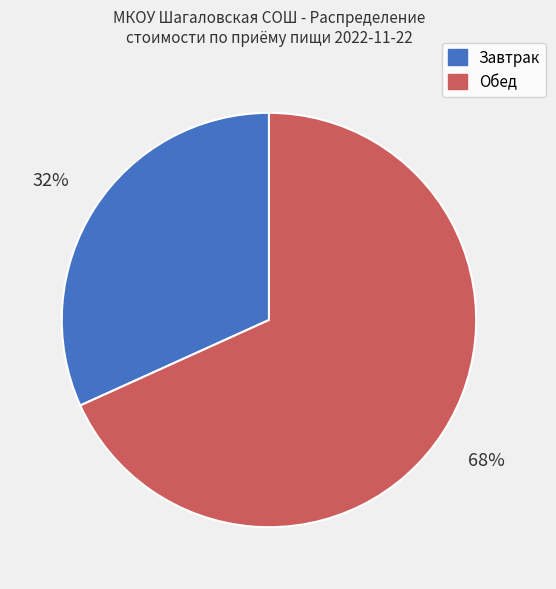

To the nearest percent, what is the difference between the largest and smallest slice percentages?

36%